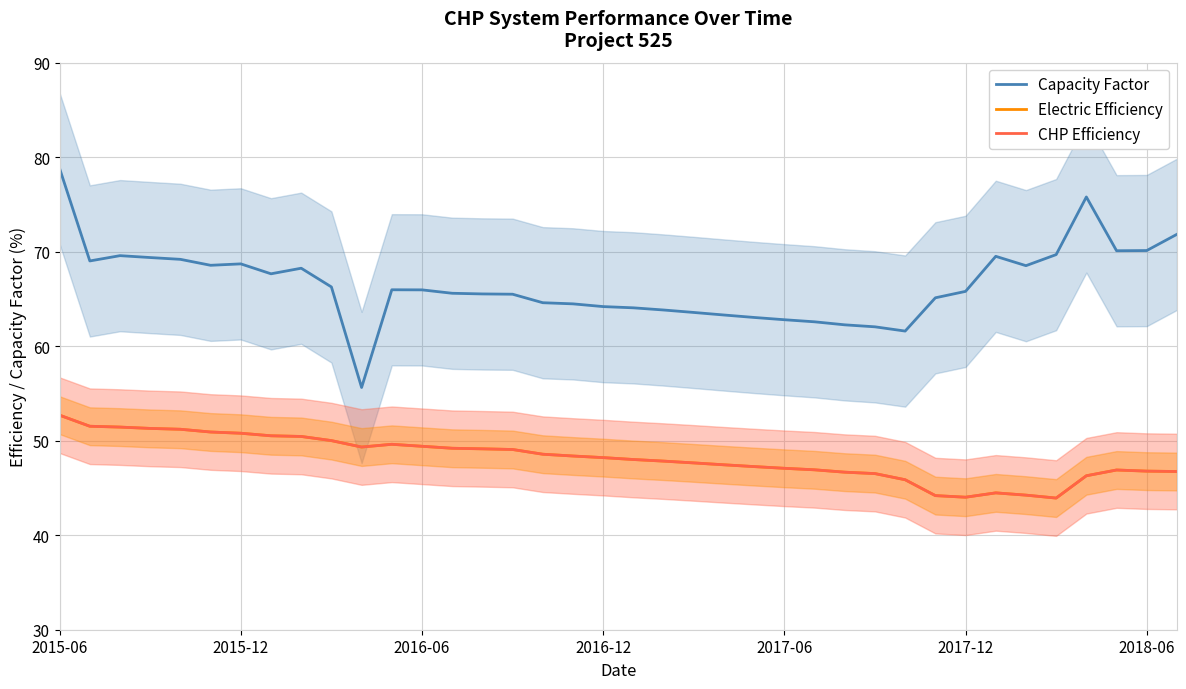

True or false: CHP Efficiency has a value of 25.0 at 27.

False